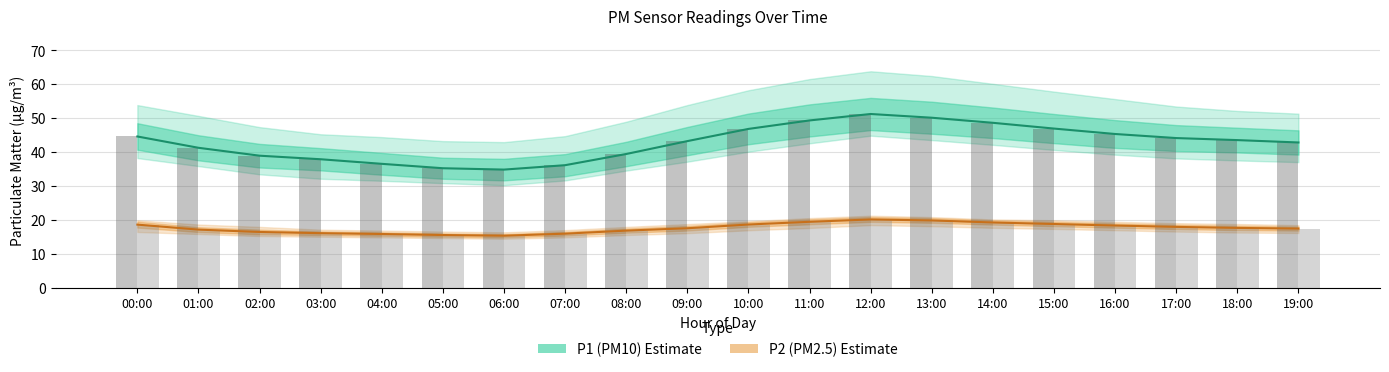

How many bars are there in total?

40